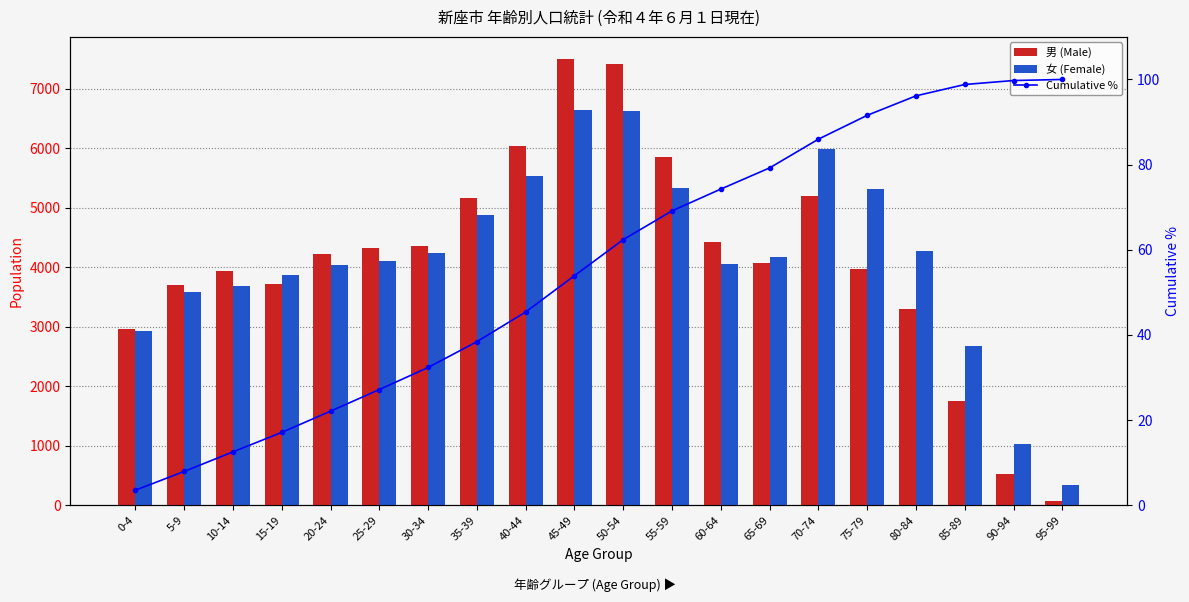

Rank the series at 55-59 from highest to lowest value.

男 (Male), 女 (Female), Cumulative %